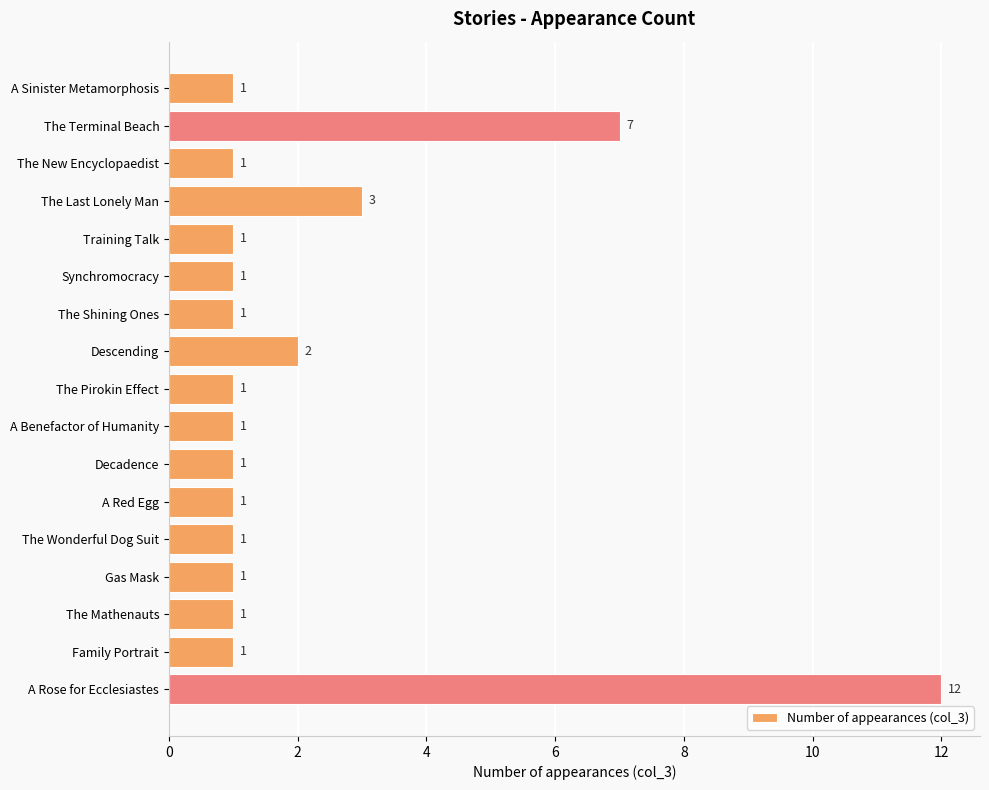

What is the label of the 14th bar from the top?

Gas Mask